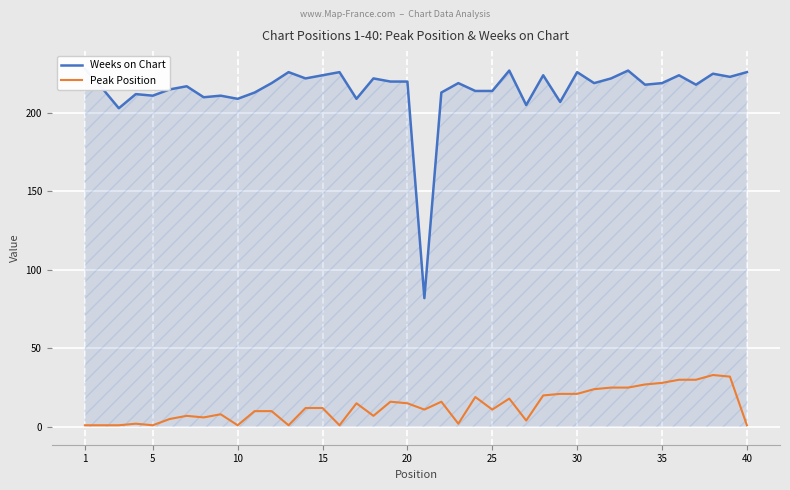

Reading left to right, what are all the values shown in this chart?

Weeks on Chart: 228	216	203	212	211	215	217	210	211	209	213	219	226	222	224	226	209	222	220	220	82	213	219	214	214	227	205	224	207	226	219	222	227	218	219	224	218	225	223	226
Peak Position: 1	1	1	2	1	5	7	6	8	1	10	10	1	12	12	1	15	7	16	15	11	16	2	19	11	18	4	20	21	21	24	25	25	27	28	30	30	33	32	1